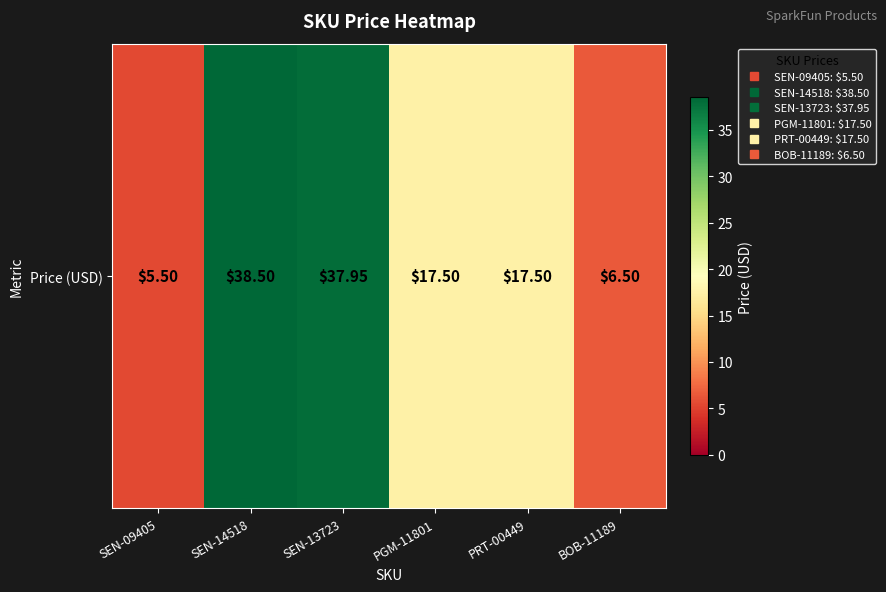

At which category does the chart reach its minimum across all series?

SEN-09405